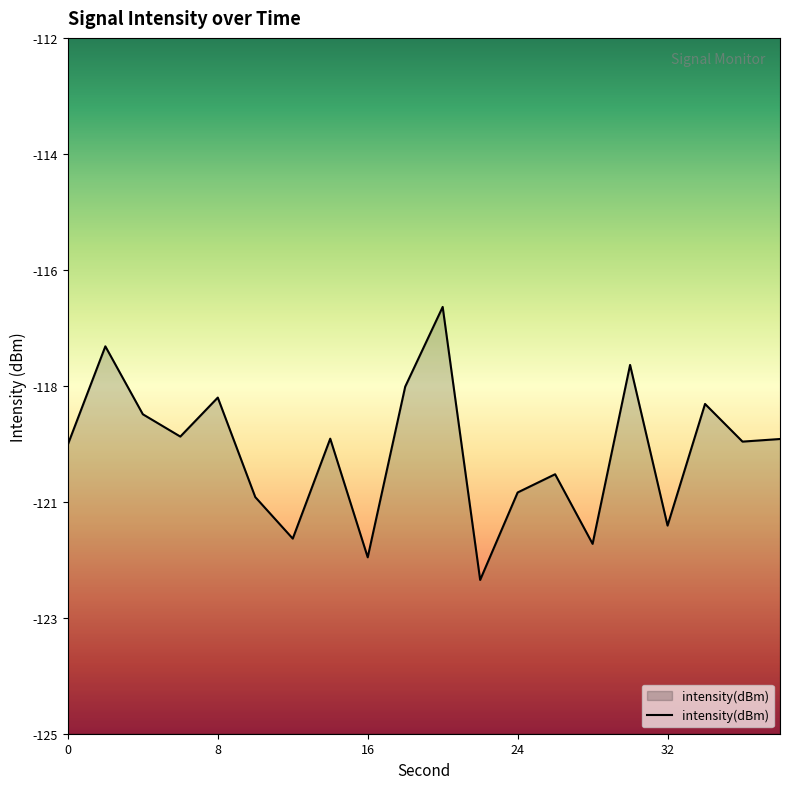

At which category does the chart reach its peak across all series?

20